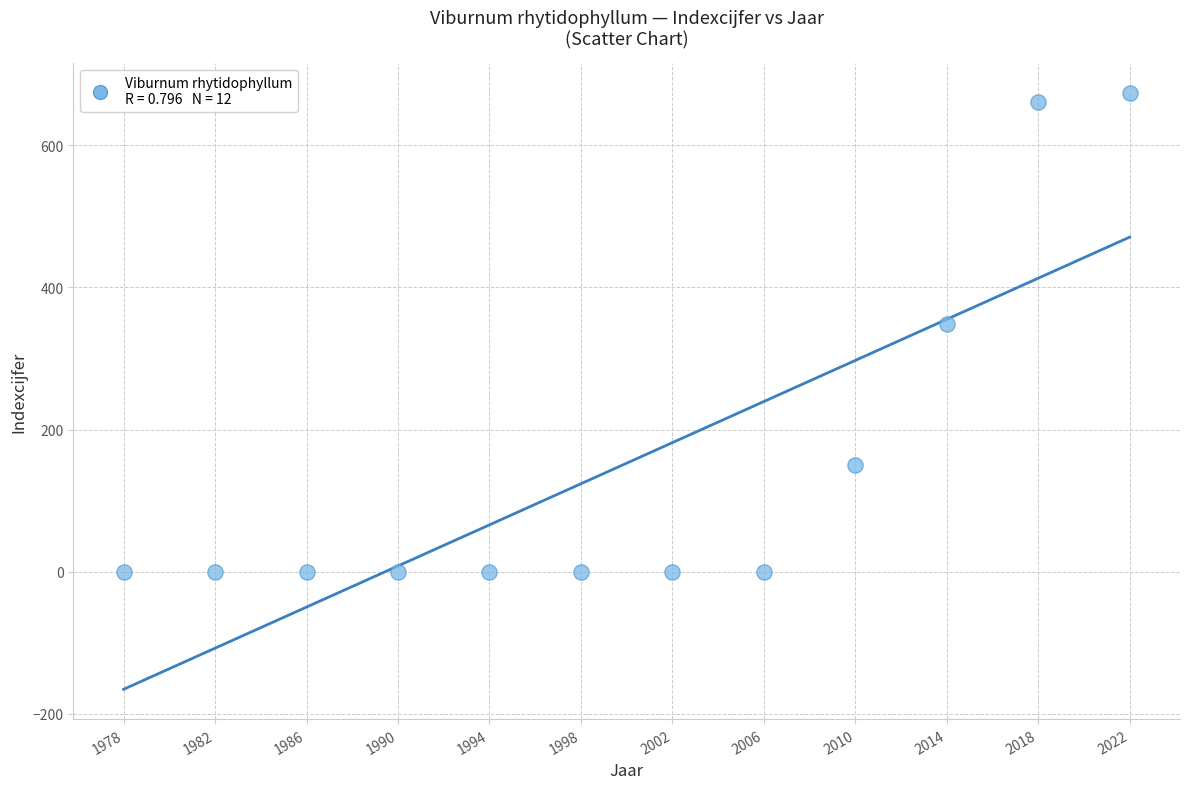

What Y value in the scatter plot is closest to 336?

348